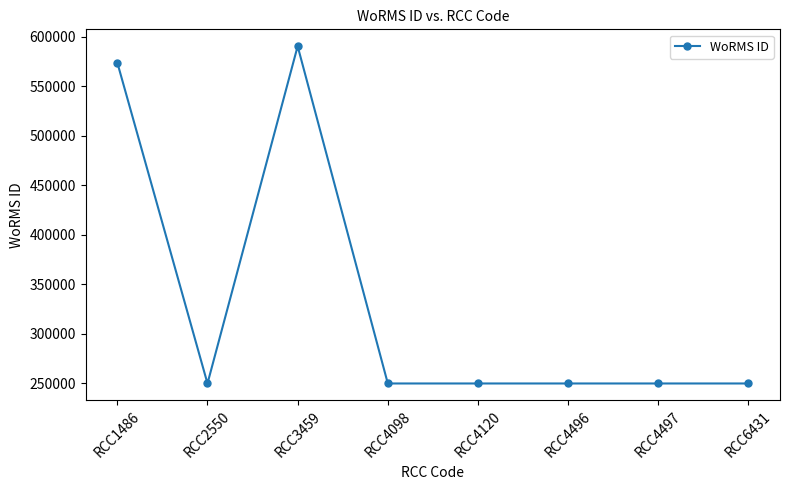

Where is the first local maximum?

RCC3459